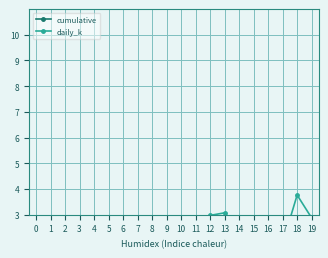

The cumulative series shows 0.0 at 7. True or false?

True